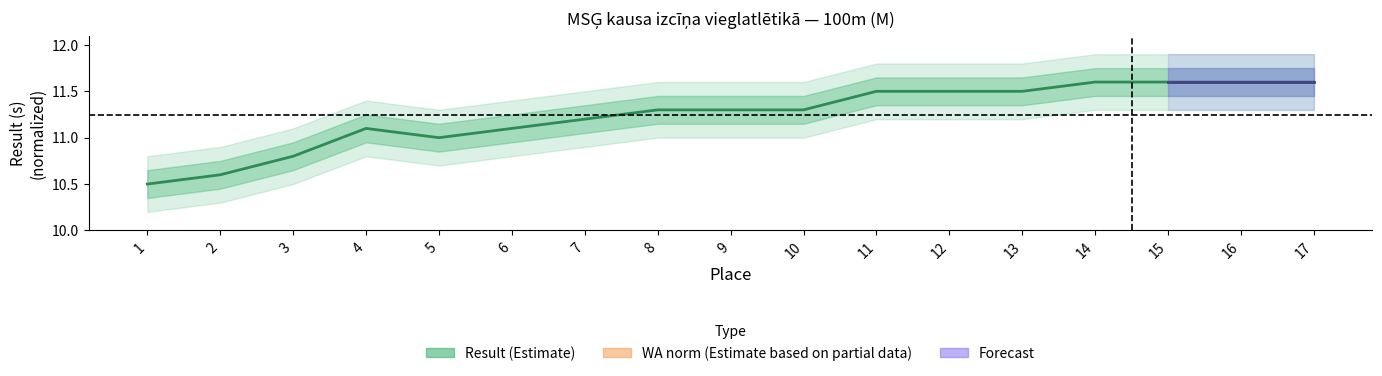

Approximately how many times larger is the value at 9 compared to 3?

1.0